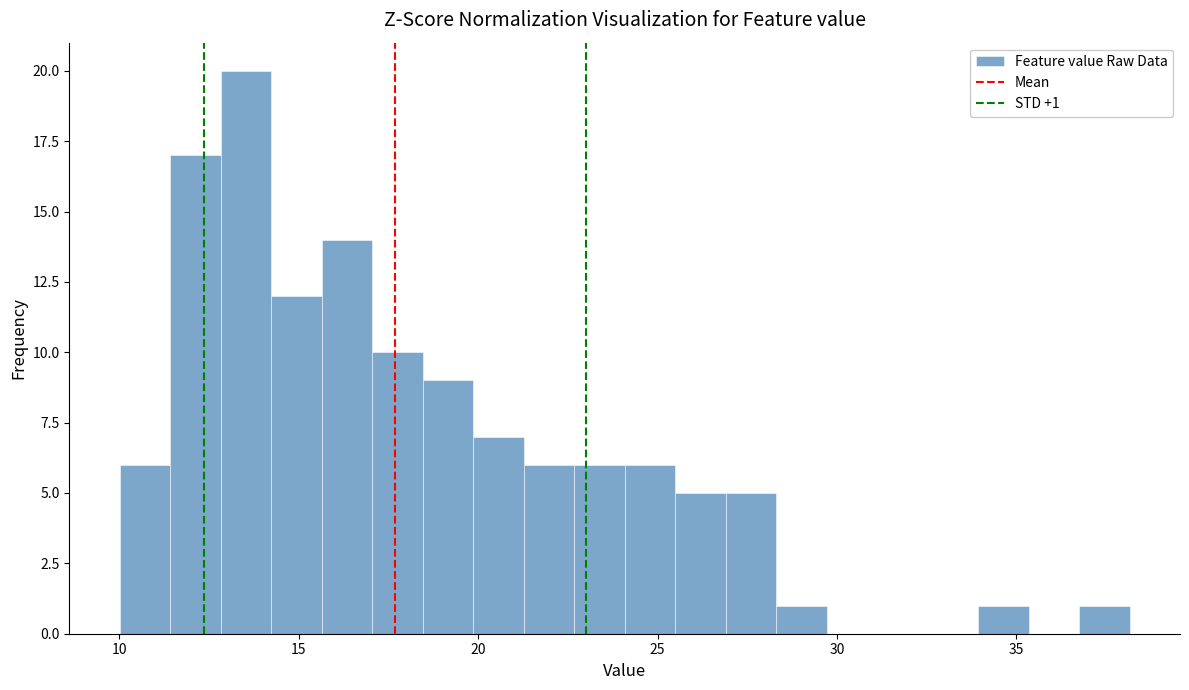

Around what value on the x-axis is the tallest bar? Give the approximate position of its centre, as read against the axis.

13.5